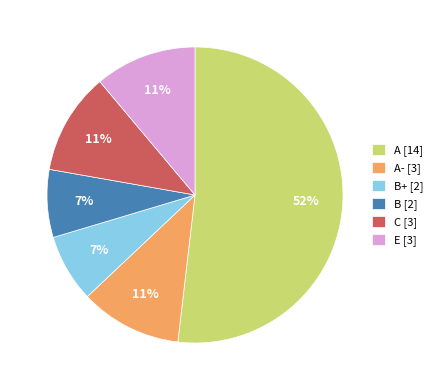

What percentage is the A- [3] slice, to the nearest percent?

11%